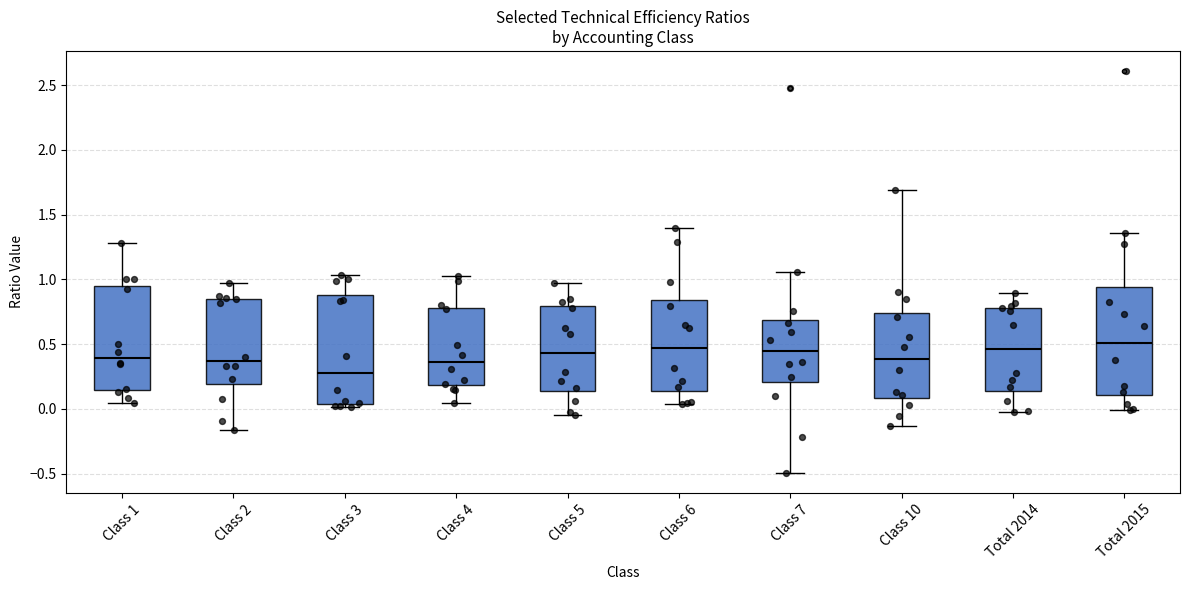

Reading left to right, read every box against the y-axis: the position of its median line, the range the box covers, and the ends of its whiskers. The values are not printed on the chart, so give them approximately, as read against the axis.

Class 1: median 0.40, box 0.15 to 0.95, whiskers 0.05 to 1.30
Class 2: median 0.35, box 0.20 to 0.85, whiskers -0.15 to 0.95
Class 3: median 0.30, box 0.05 to 0.90, whiskers 0.00 to 1.05
Class 4: median 0.35, box 0.20 to 0.80, whiskers 0.05 to 1.05
Class 5: median 0.45, box 0.15 to 0.80, whiskers -0.05 to 0.95
Class 6: median 0.45, box 0.15 to 0.85, whiskers 0.05 to 1.40
Class 7: median 0.45, box 0.20 to 0.70, whiskers -0.50 to 1.05
Class 10: median 0.40, box 0.10 to 0.75, whiskers -0.15 to 1.70
Total 2014: median 0.45, box 0.15 to 0.80, whiskers 0.00 to 0.90
Total 2015: median 0.50, box 0.10 to 0.95, whiskers 0.00 to 1.35